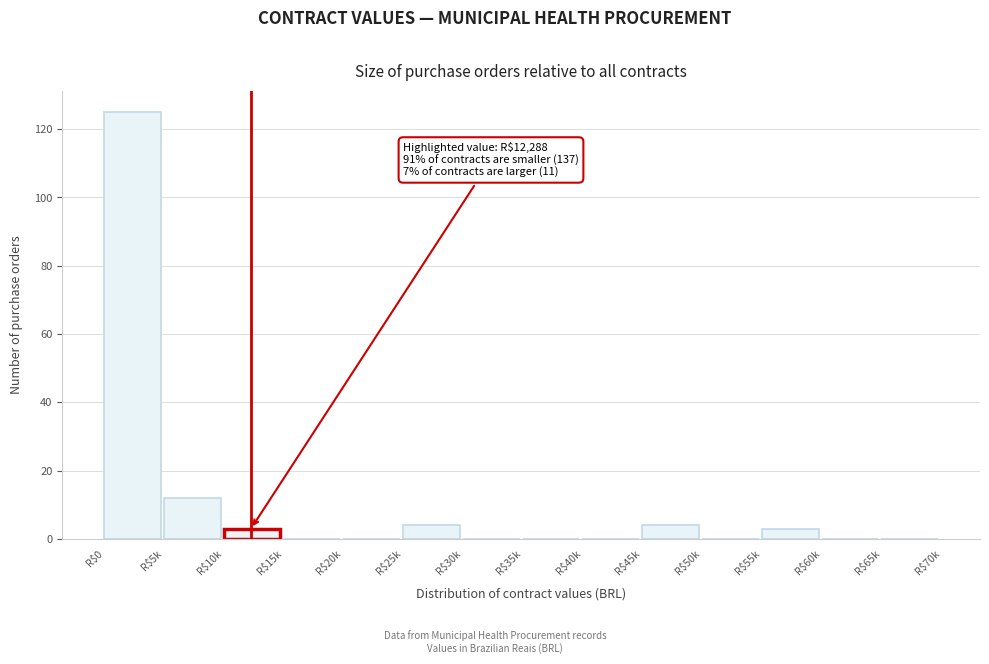

The value at R$60k is 0. True or false?

True